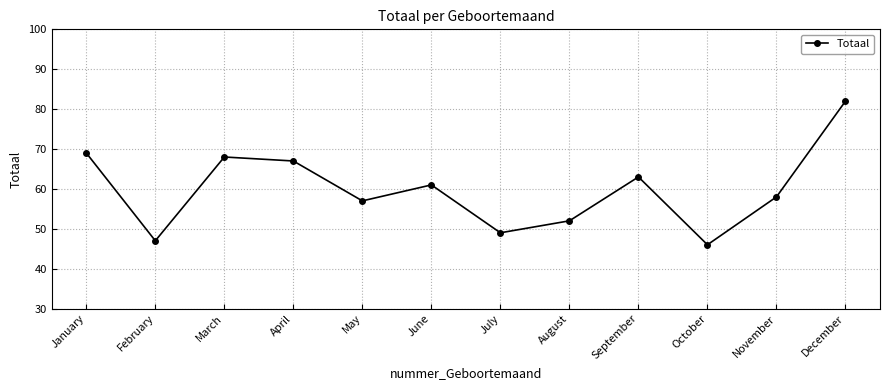

Reading right to left, list all the values displayed in this chart.

December=82	November=58	October=46	September=63	August=52	July=49	June=61	May=57	April=67	March=68	February=47	January=69